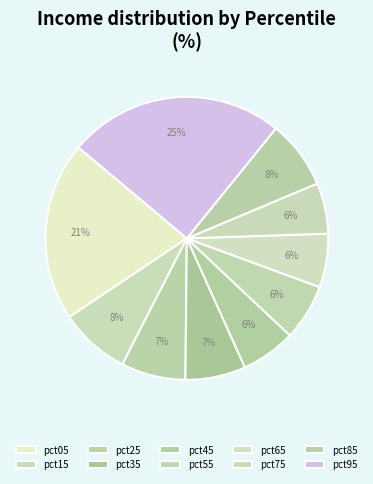

Count the number of slices in the pie.

10